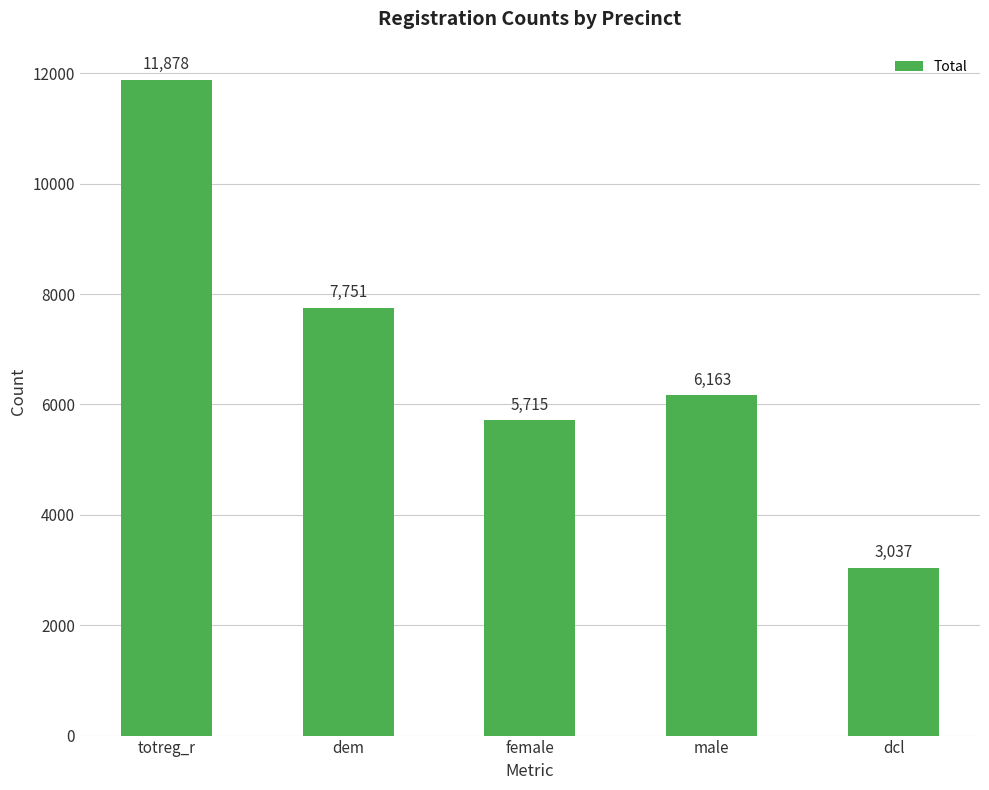

Reading right to left, list all the values displayed in this chart.

dcl=3037	male=6163	female=5715	dem=7751	totreg_r=11878